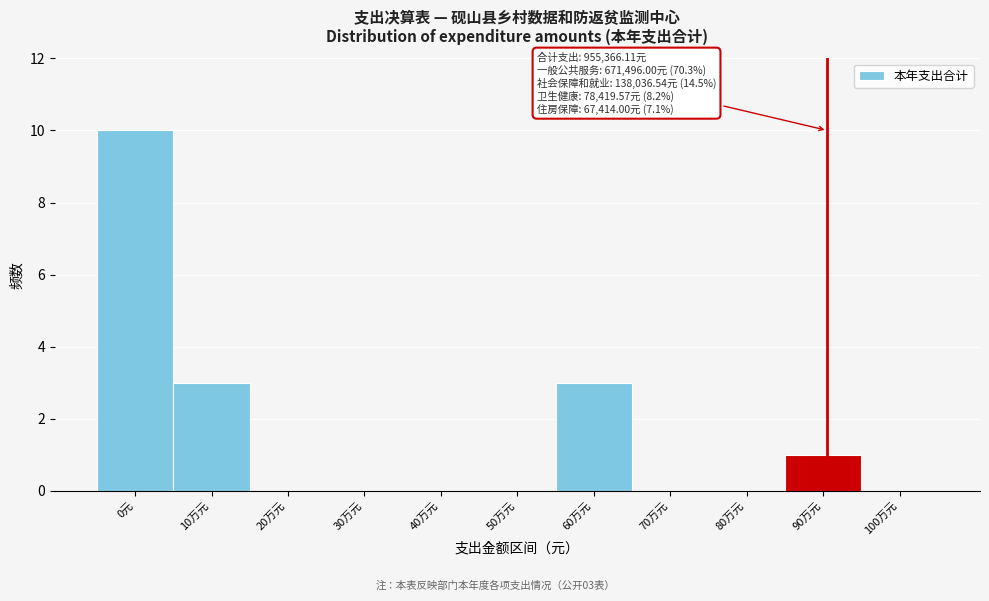

Reading left to right, what are all the values shown in this chart?

0元=10	10万元=3	20万元=0	30万元=0	40万元=0	50万元=0	60万元=3	70万元=0	80万元=0	90万元=1	100万元=0